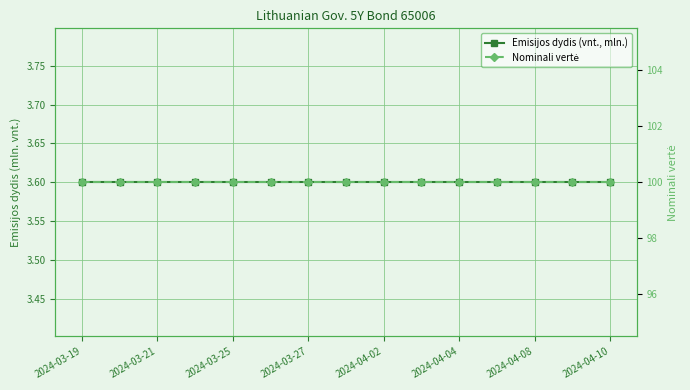

Which series has the widest spread of values?

Emisijos dydis (vnt., mln.)